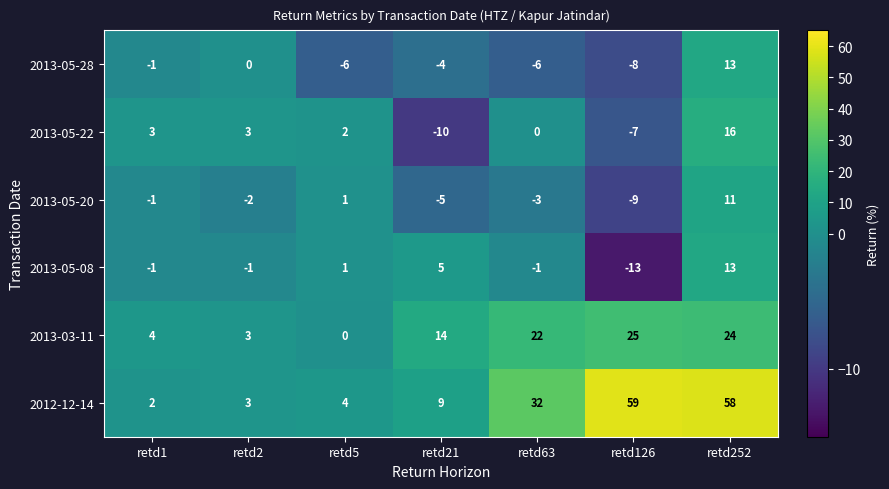

The 2013-05-20 series shows -2 at retd63. True or false?

False